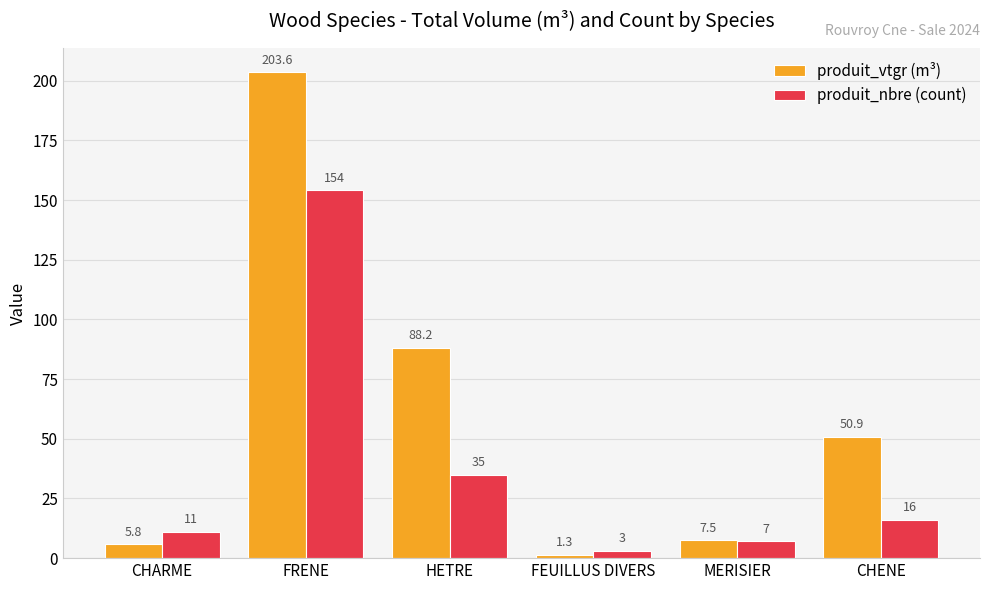

Rank the categories by produit_vtgr (m³) value from lowest to highest.

FEUILLUS DIVERS, CHARME, MERISIER, CHENE, HETRE, FRENE